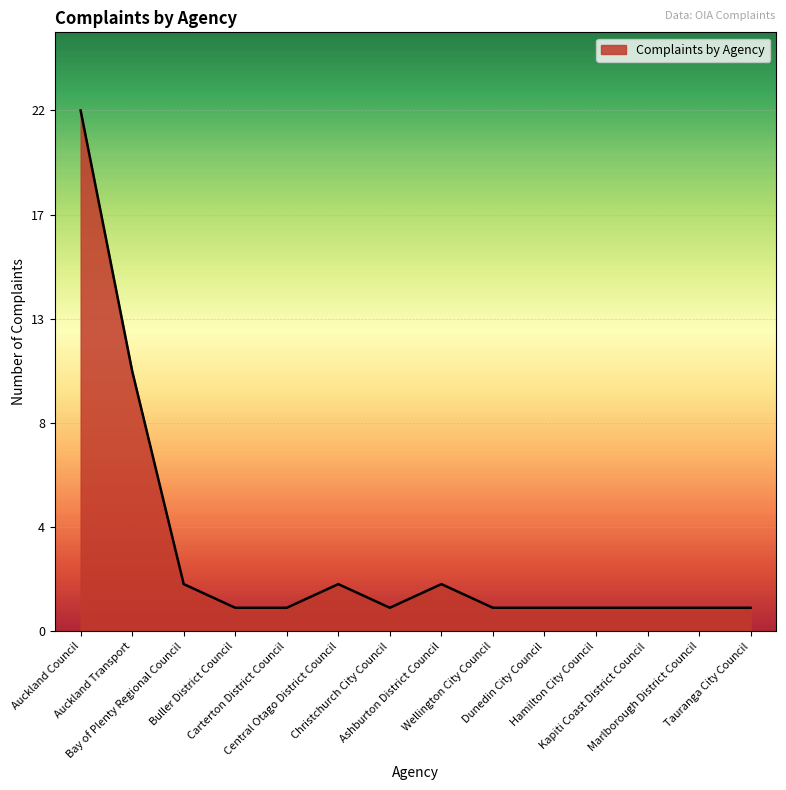

The chart shows a value of 3 at Central Otago District Council. True or false?

False